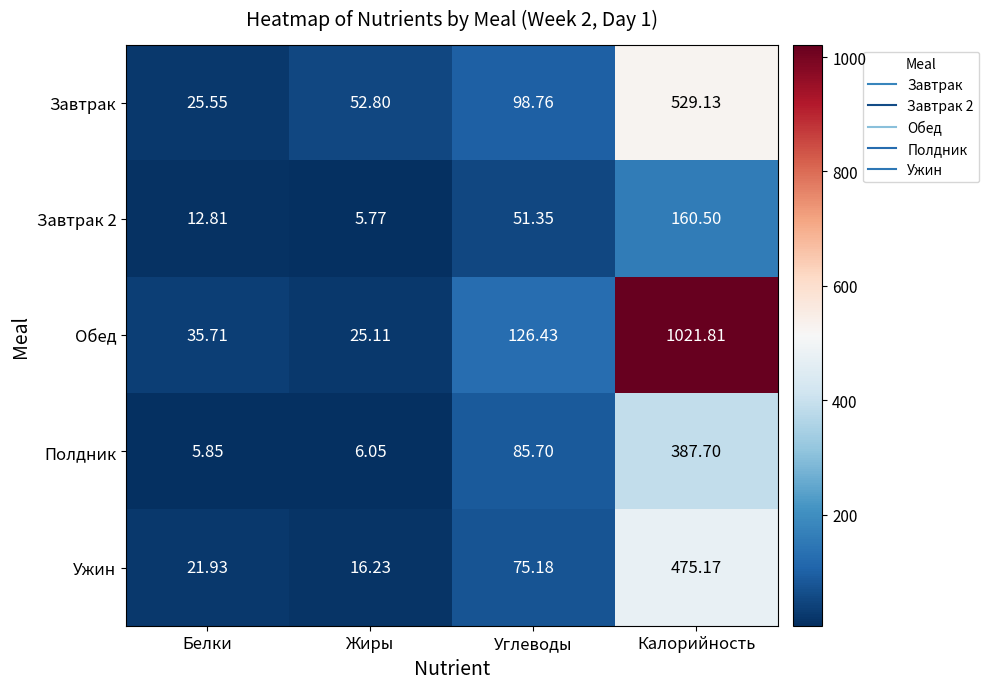

Is the value of Завтрак 2 at Белки greater than the value of Ужин at Углеводы?

No